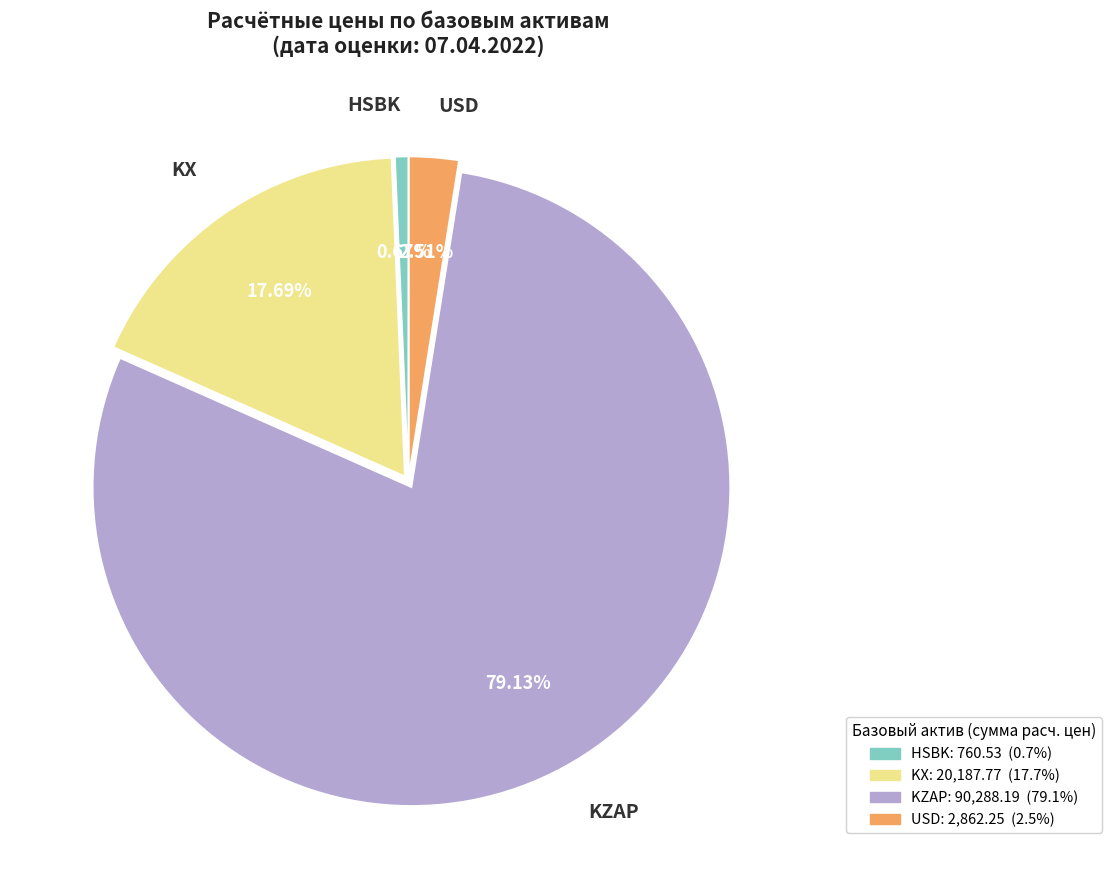

Is there a majority slice in this chart?

Yes